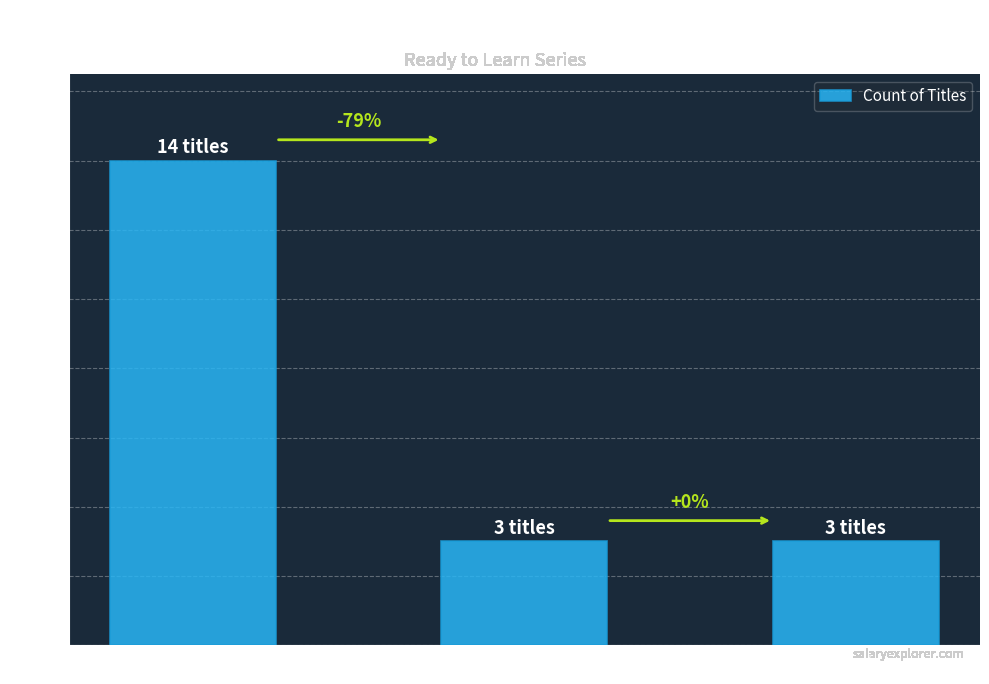

Does the chart contain any negative values?

No